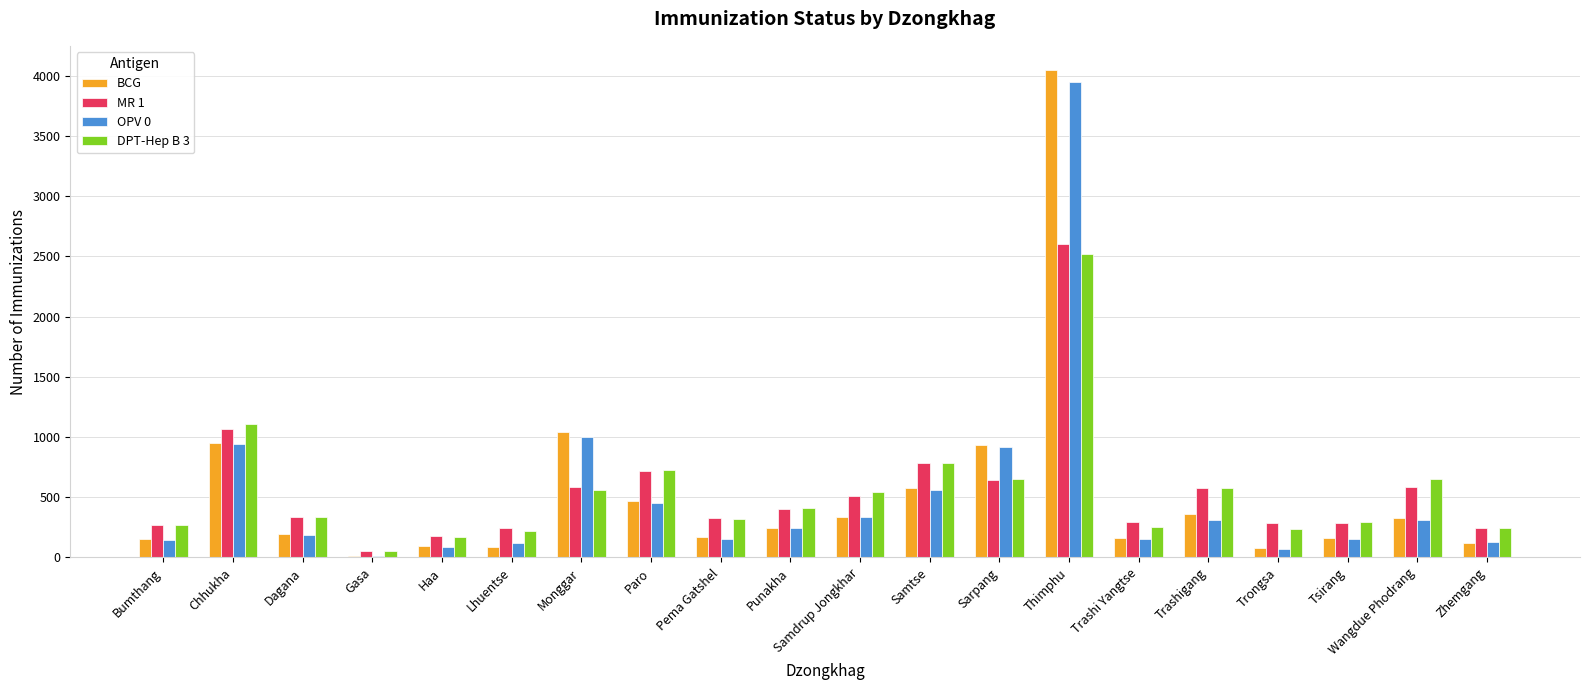

Which series changed the most between Chhukha and Paro?

OPV 0